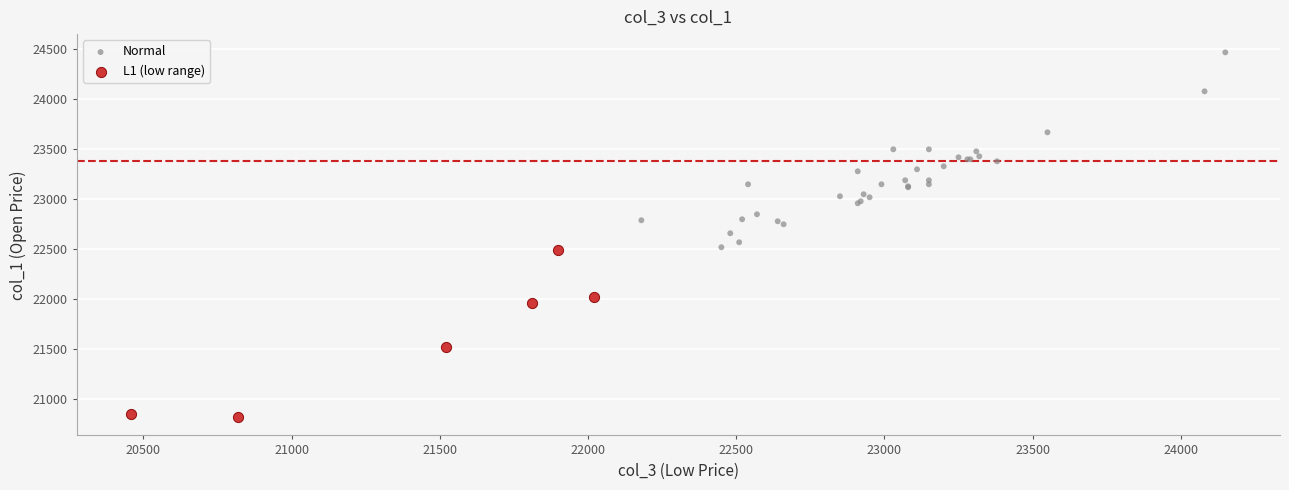

Which series has the largest Y range (max minus min)?

Normal